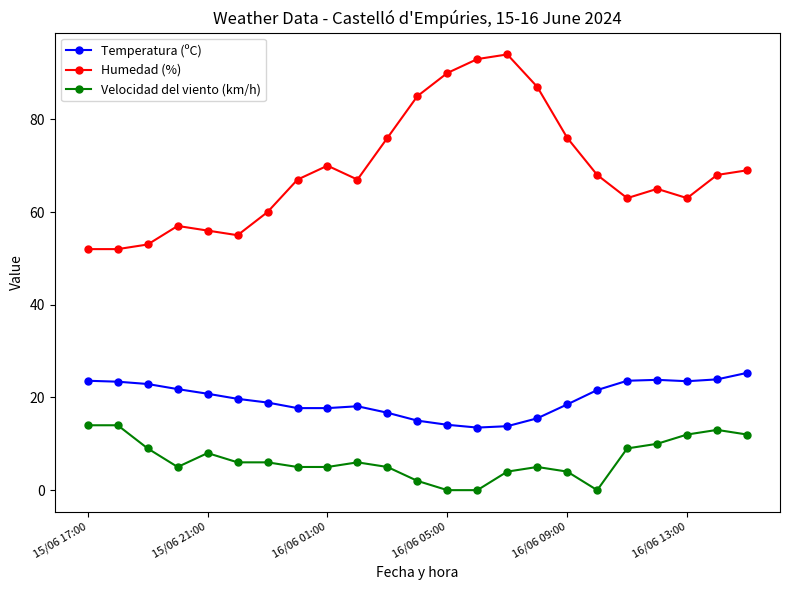

List the series in order of their peak value, highest first.

Humedad (%), Temperatura (ºC), Velocidad del viento (km/h)